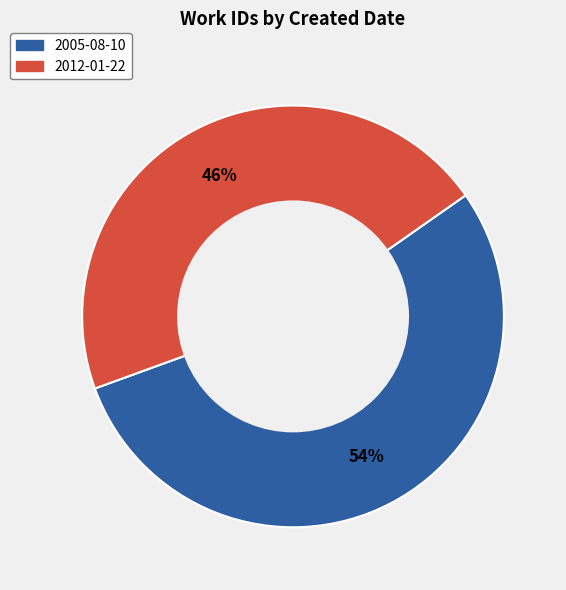

The 2005-08-10 slice represents 54% of the pie. True or false?

True